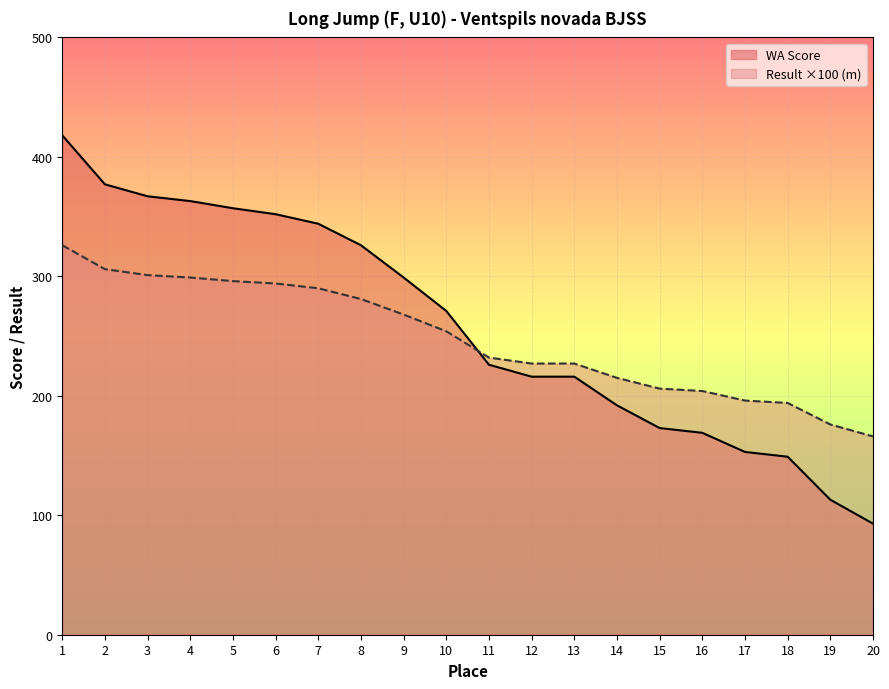

Is the value of Result (m) at 4 greater than the value of WA Score at 3?

No